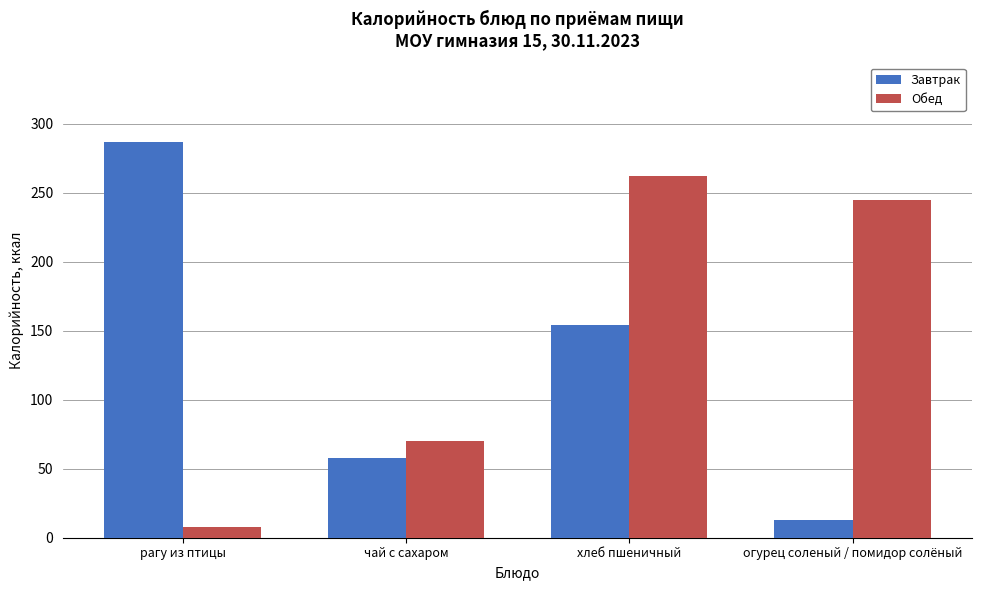

How many Завтрак values are between 58 and 287?

3